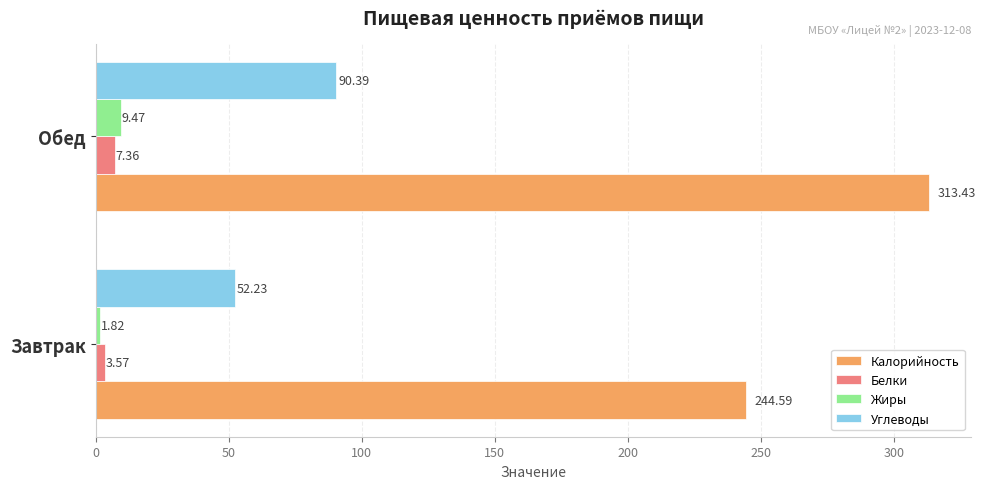

Which label corresponds to the largest value in the chart?

Обед